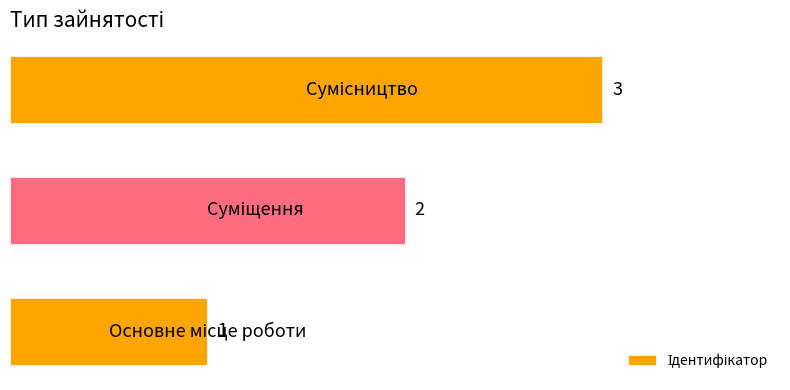

Count the values in the range 1 to 3.

3